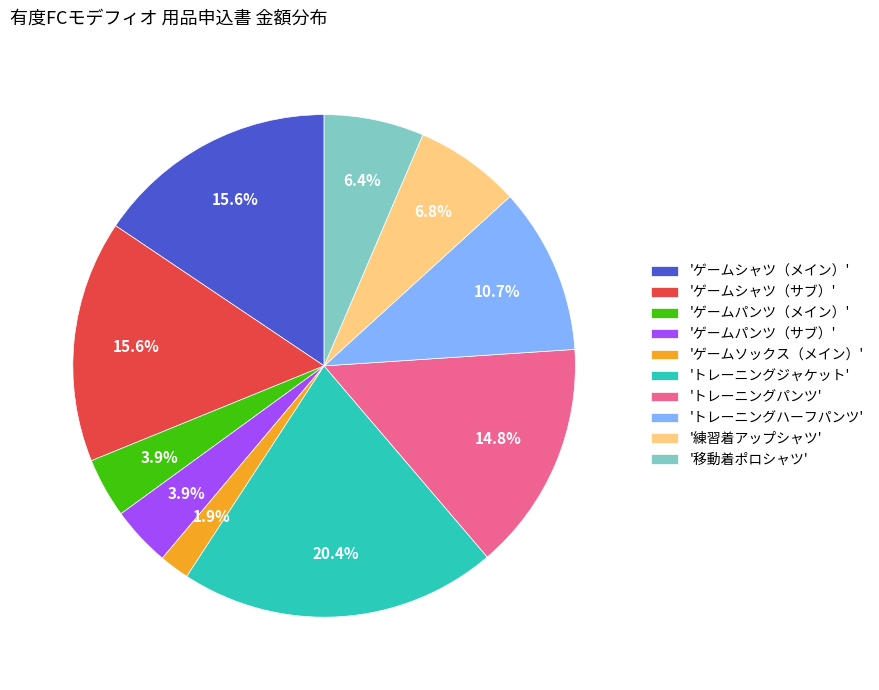

Between 'ゲームパンツ（サブ）' and 'トレーニングハーフパンツ', which is larger?

'トレーニングハーフパンツ'